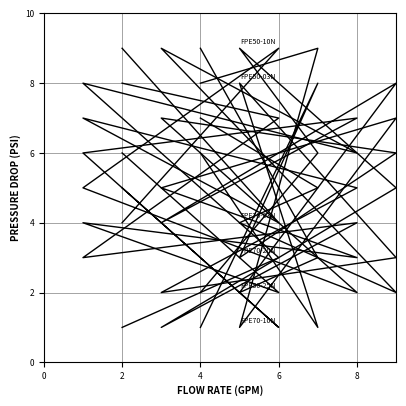

What is the difference between the maximum and minimum values in the FPE70-10N series?

8